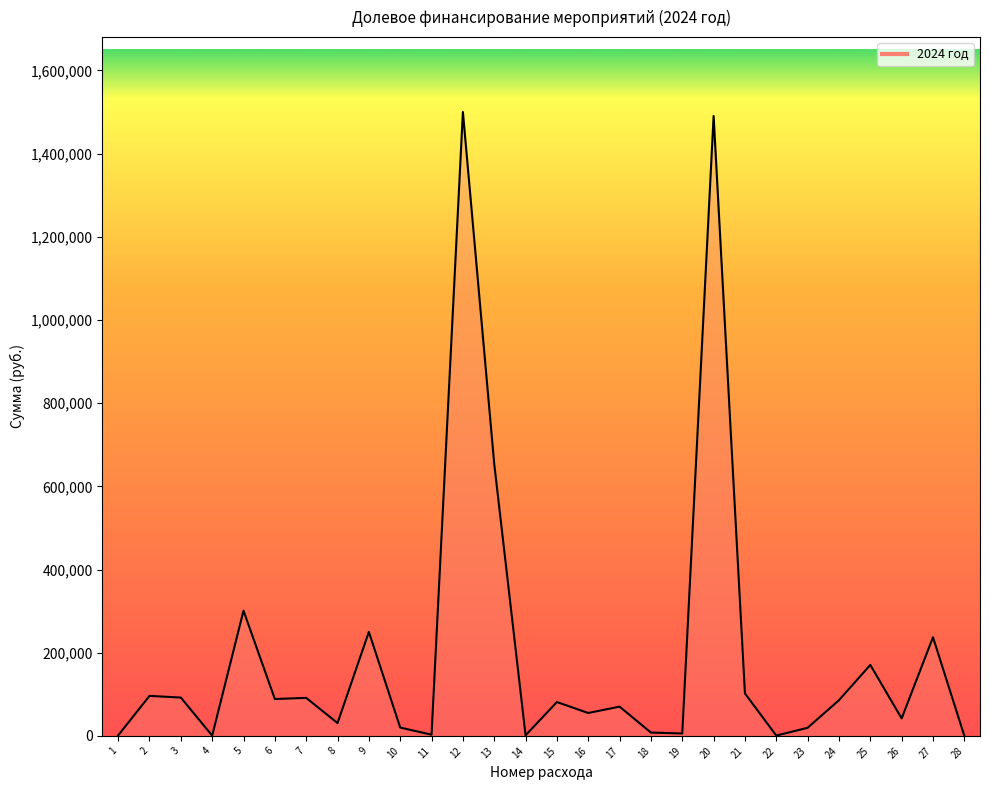

Does the chart have visible grid lines?

No